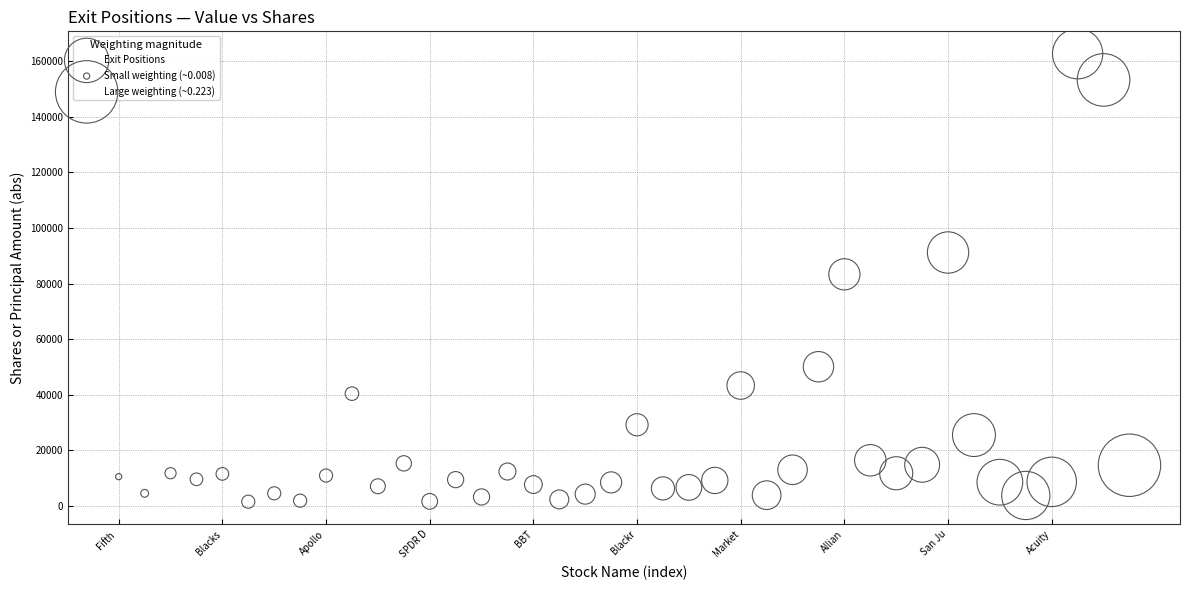

What is the range of Y values (max minus min)?

161228